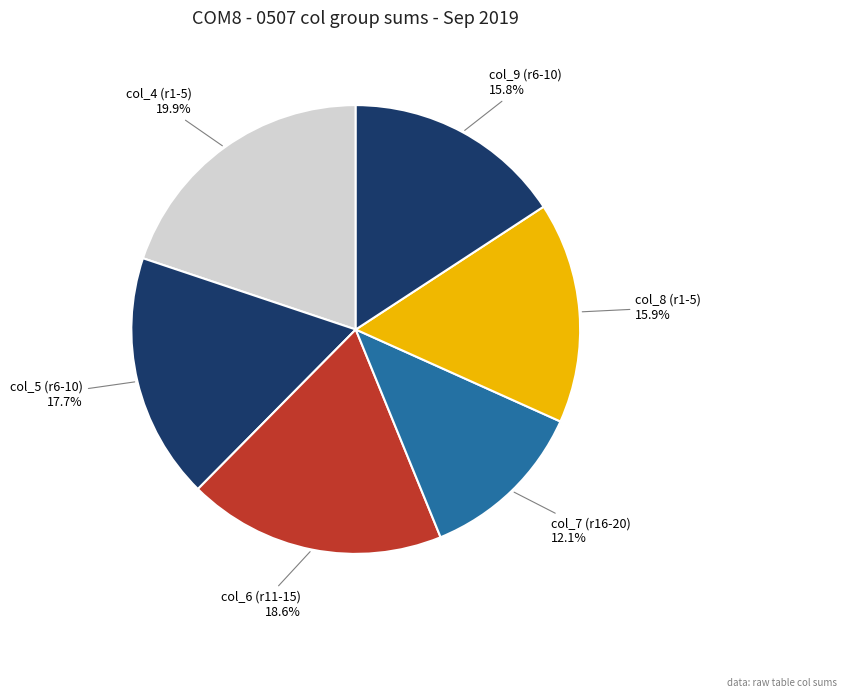

What is the total percentage of col_8 (r1-5) and col_4 (r1-5)?

35.8%